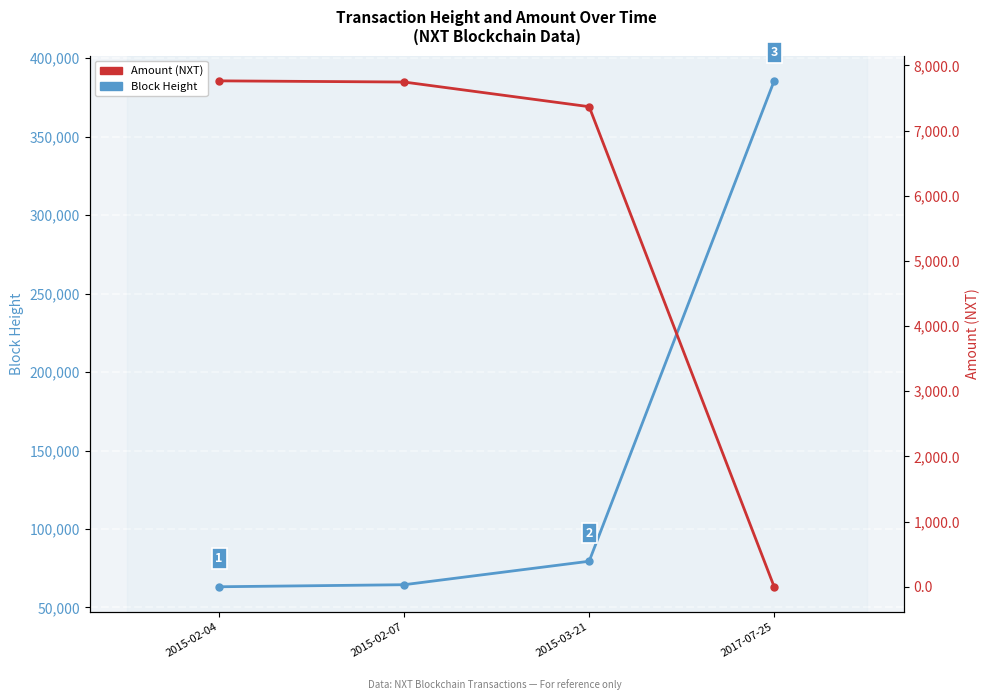

How many lines are shown in the chart?

2